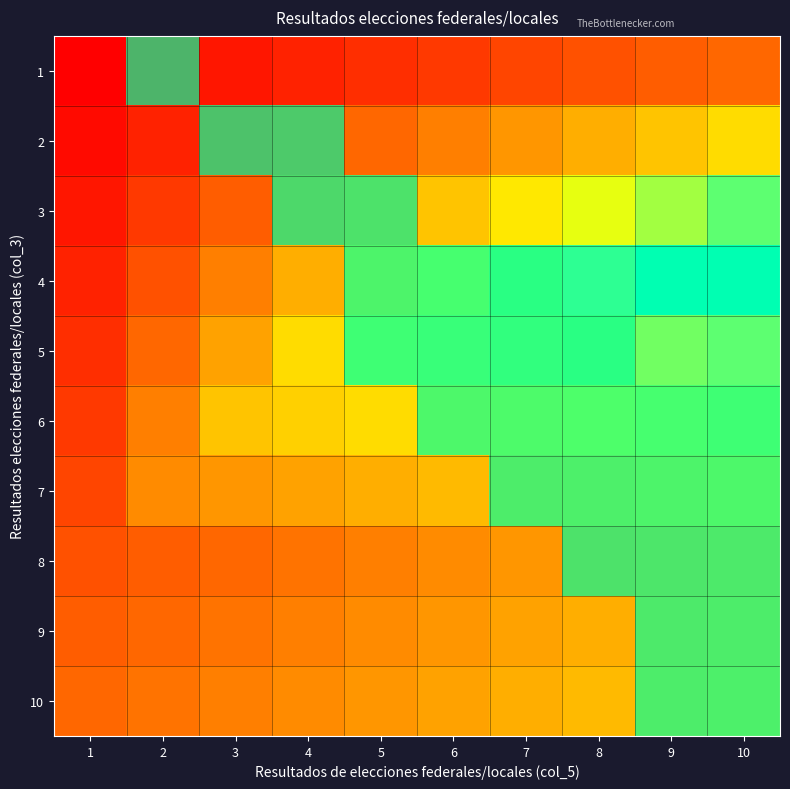

At which category is the sum across all series the highest?

10